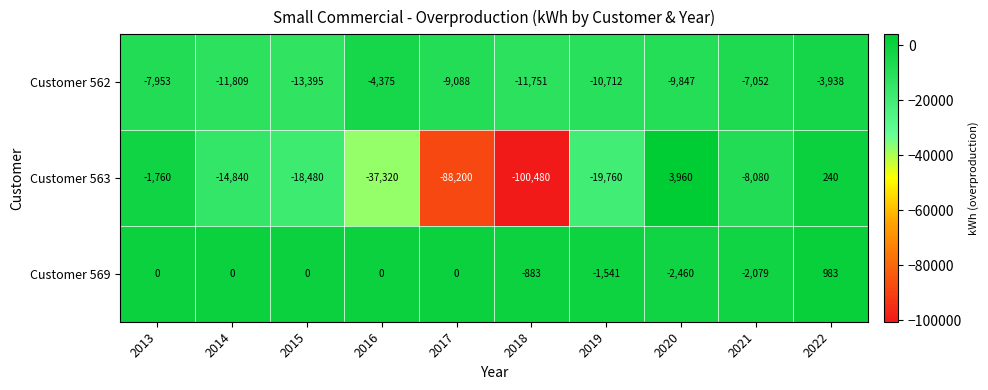

Reading left to right, list all the values displayed in this chart.

Customer 562: -7953	-11809	-13395	-4375	-9088	-11751	-10712	-9847	-7052	-3938
Customer 563: -1760	-14840	-18480	-37320	-88200	-100480	-19760	3960	-8080	240
Customer 569: 0	0	0	0	0	-883	-1541	-2460	-2079	983